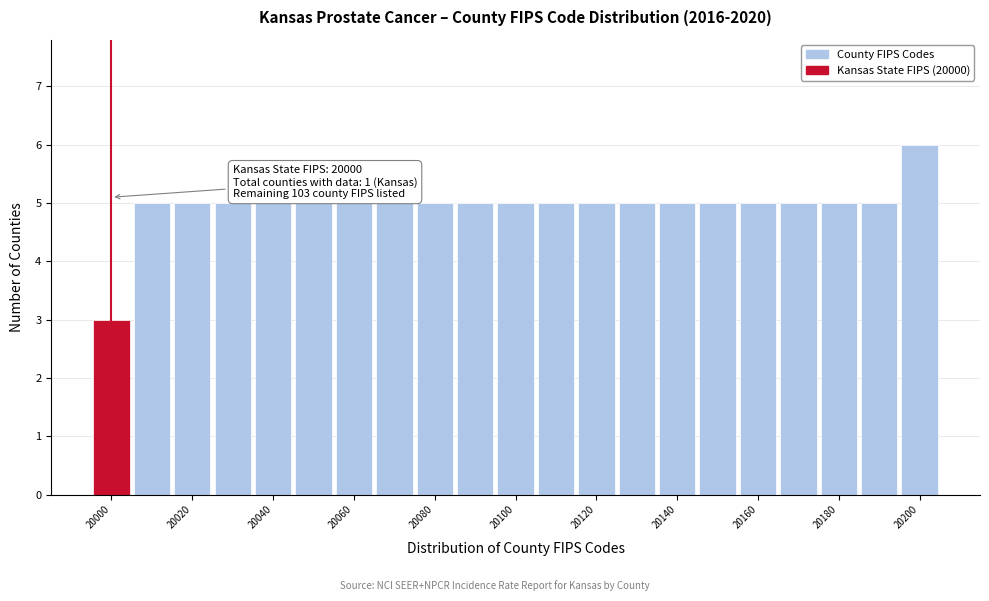

Which range on the x-axis has the tallest bar?

20195 to 20205